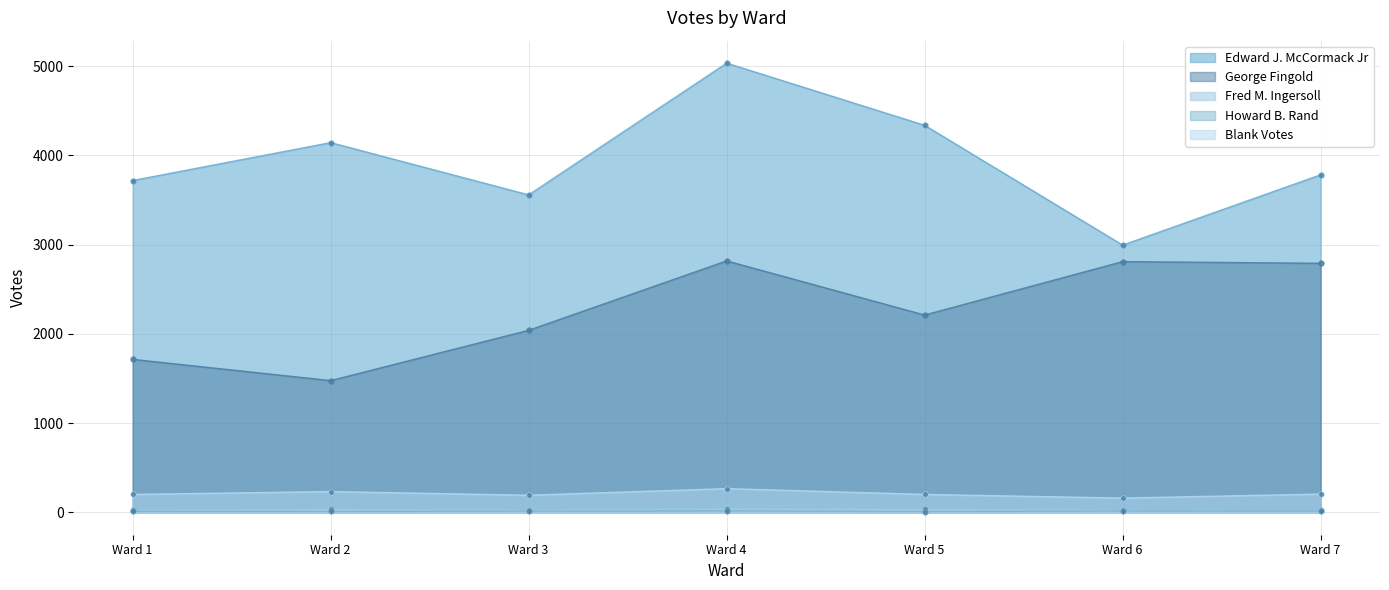

What is the sum of all Howard B. Rand values?

84